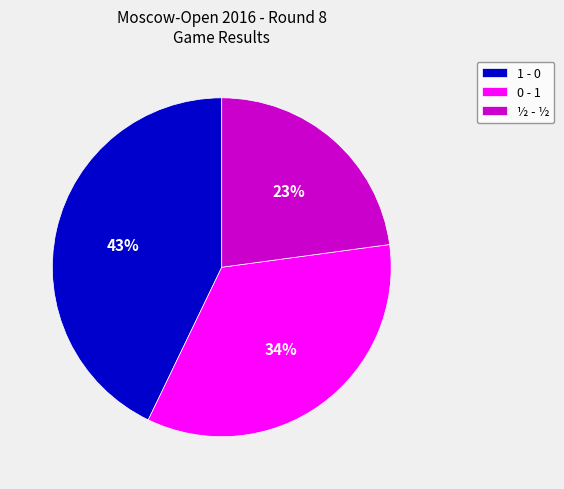

Does 1 - 0 represent more than half of the total?

No